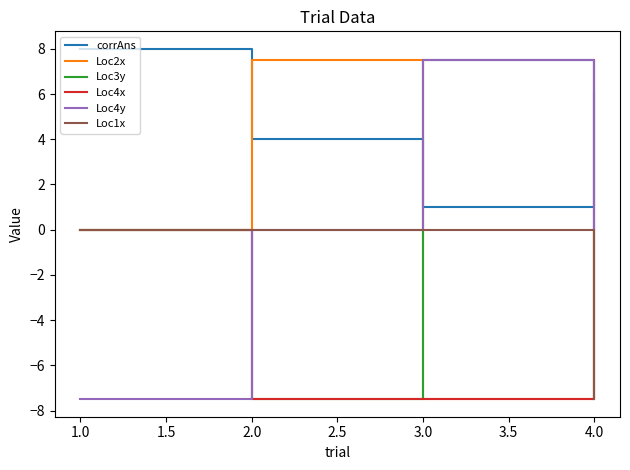

What is the total value across all series at 1.0?

0.5